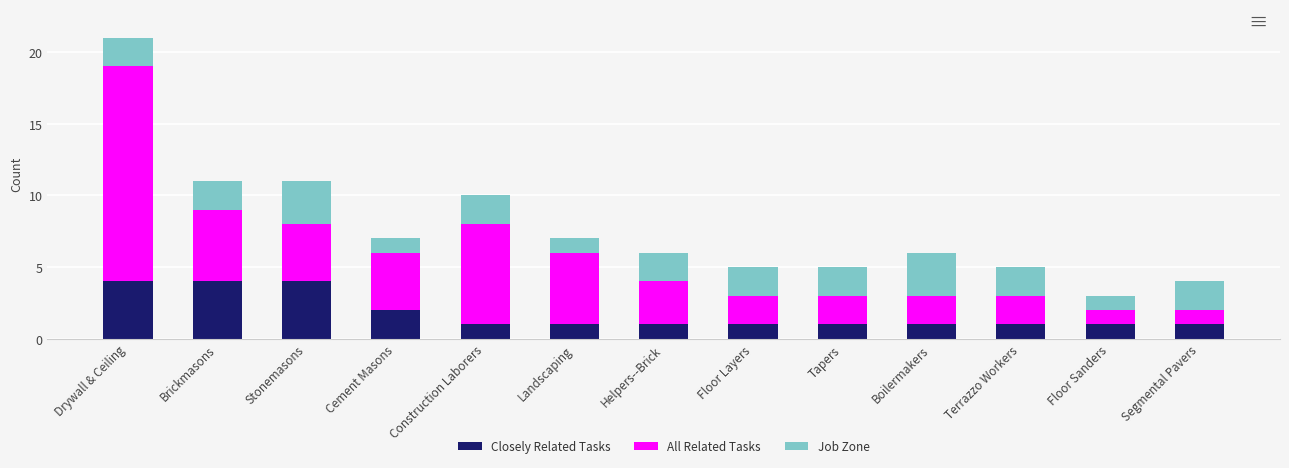

At which category is the sum across all series the highest?

Drywall & Ceiling